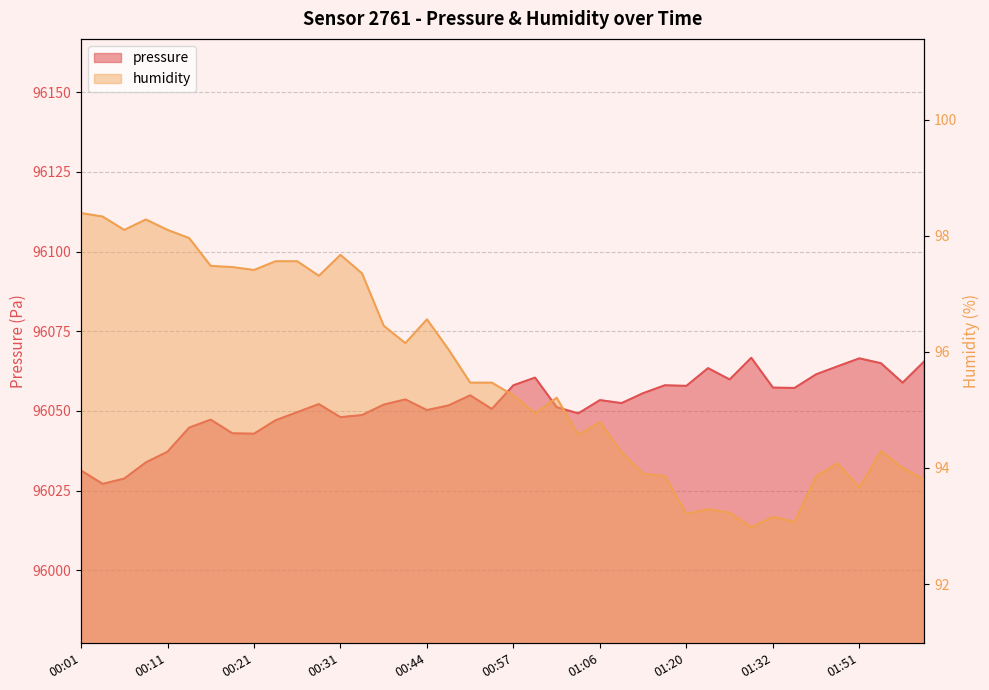

Which series has the largest total across all categories?

pressure